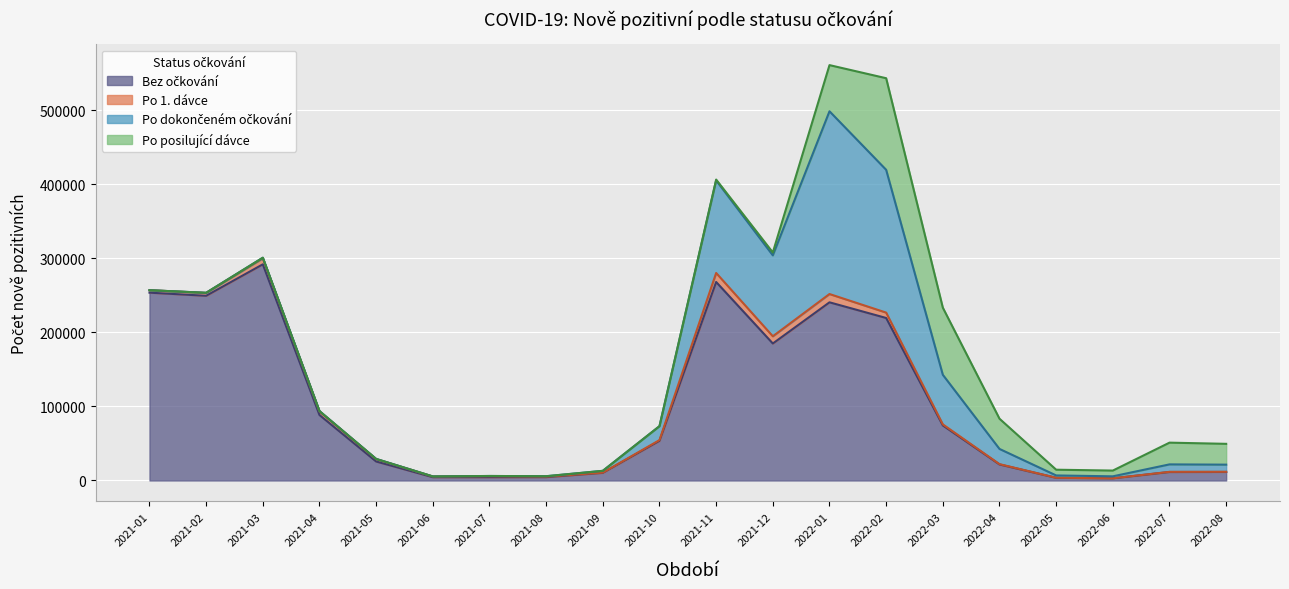

True or false: Po posilující dávce has a value of 7773 at 2022-06.

True